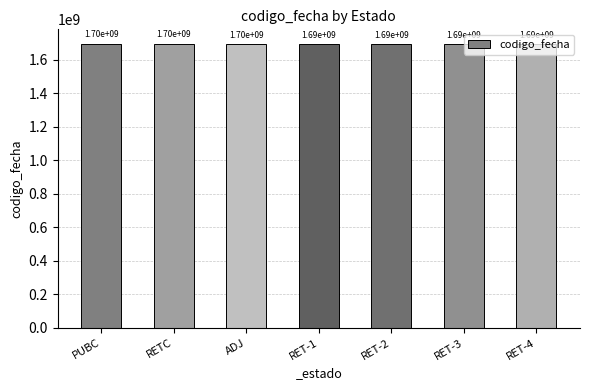

What is the greatest value displayed?

1695982470